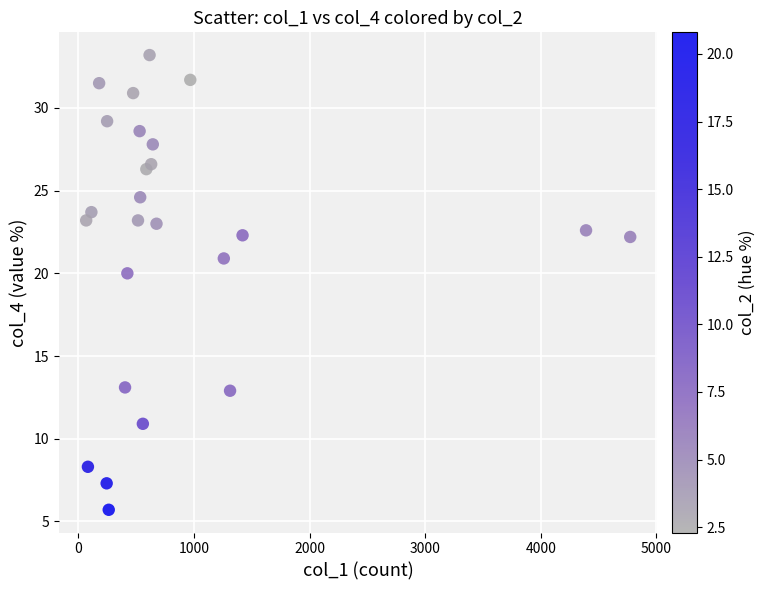

What Y value in the scatter plot is closest to 19?

20.0